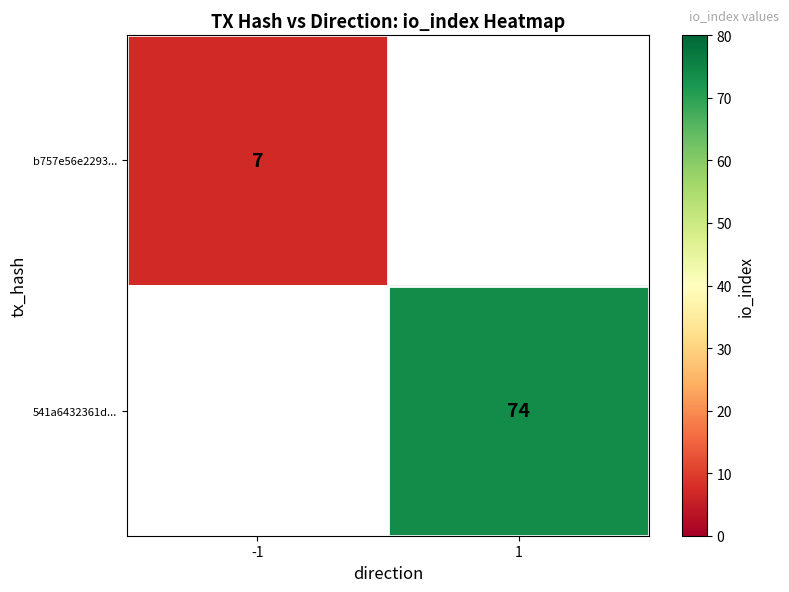

The b757e56e2293... series shows 12 at -1. True or false?

False